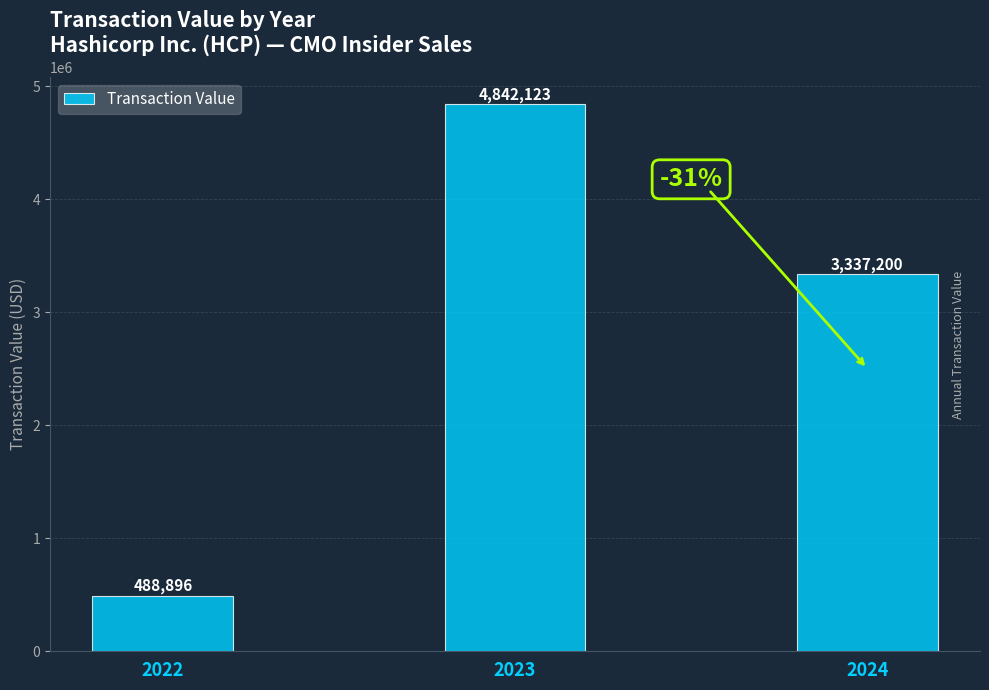

How many data points does each series have?

3